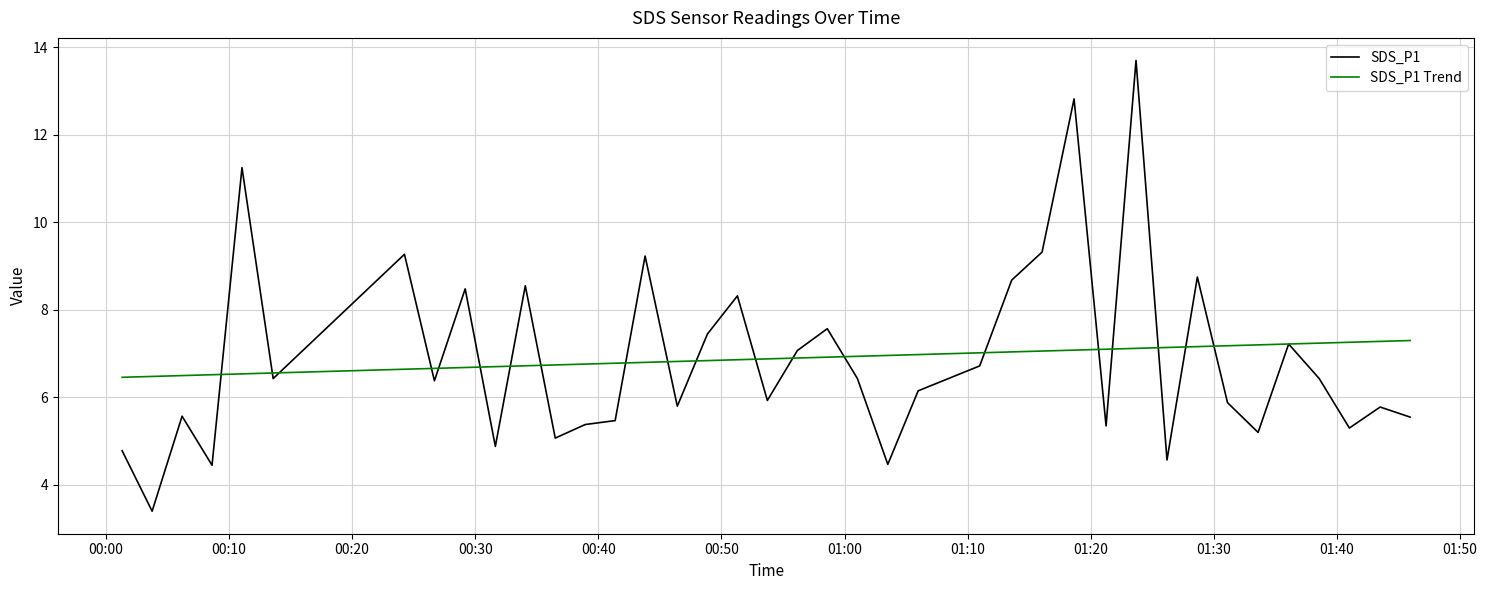

Rank the series by their maximum value, from lowest to highest.

SDS_P1 Trend, SDS_P1